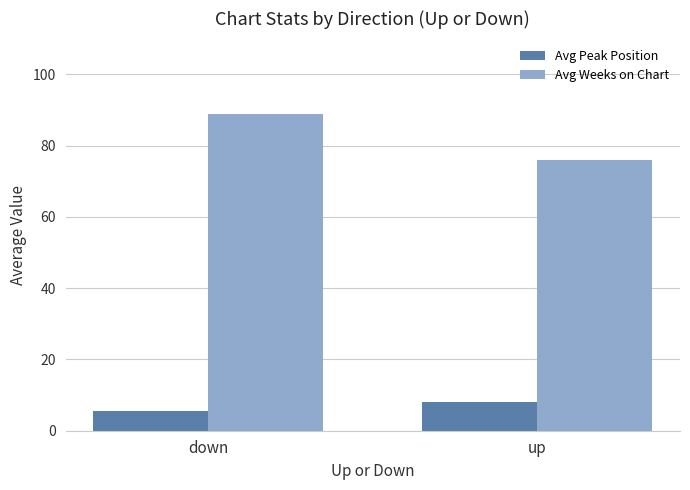

Read the Avg Weeks on Chart value at up.

76.0